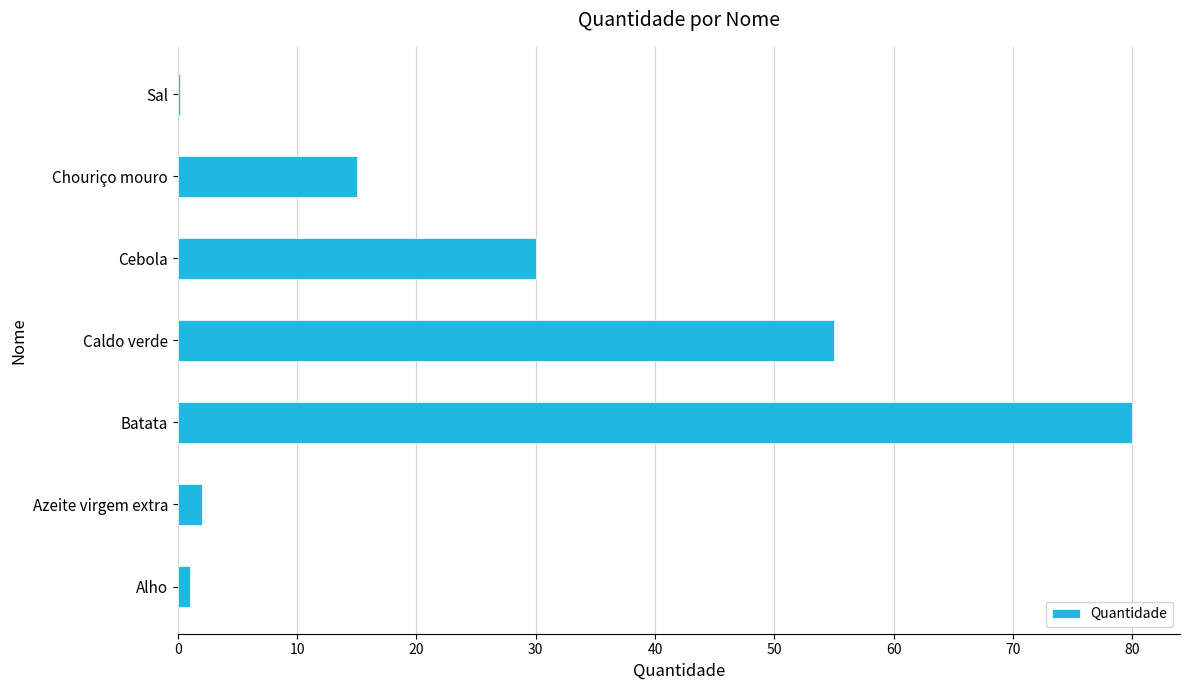

What is the greatest value displayed?

80.0